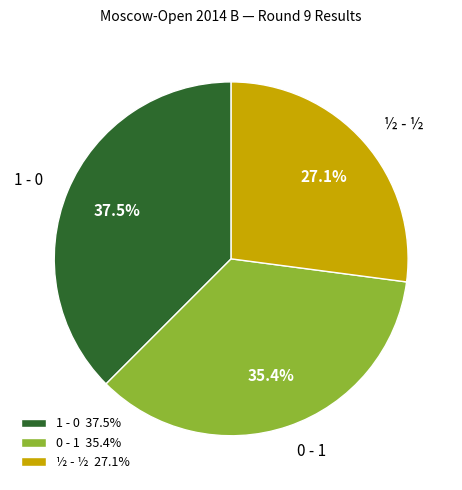

Between 1 - 0 and ½ - ½, which is larger?

1 - 0